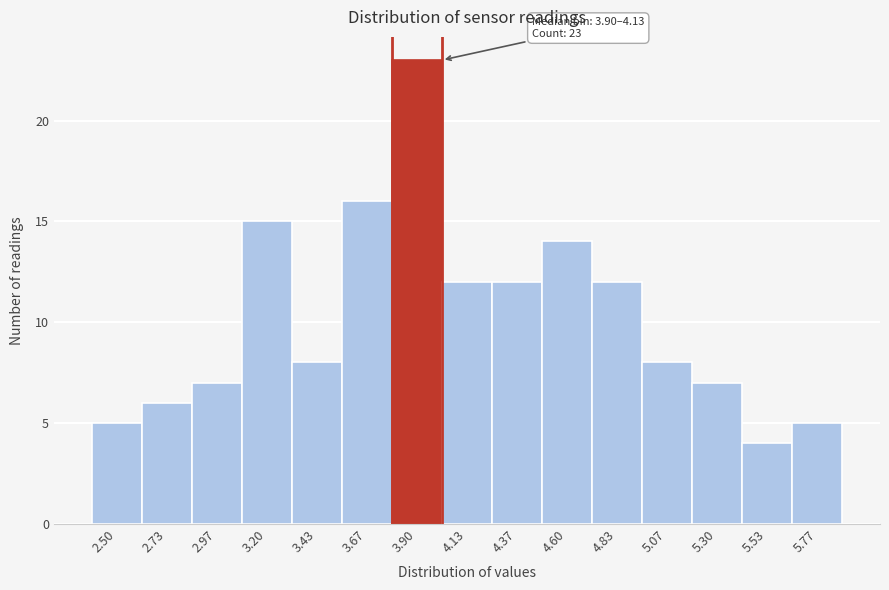

Reading right to left, transcribe all the data shown in this chart.

5.77=5	5.53=4	5.30=7	5.07=8	4.83=12	4.60=14	4.37=12	4.13=12	3.90=23	3.67=16	3.43=8	3.20=15	2.97=7	2.73=6	2.50=5